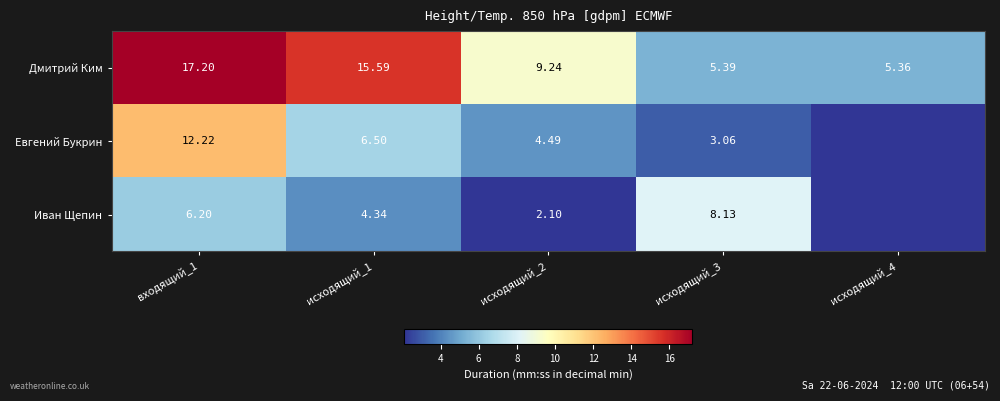

The value of Иван Щепин at исходящий_3 is 1.6. True or false?

False